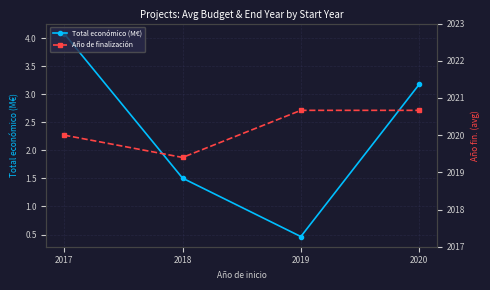

At how many categories does at least one series exceed 837?

4